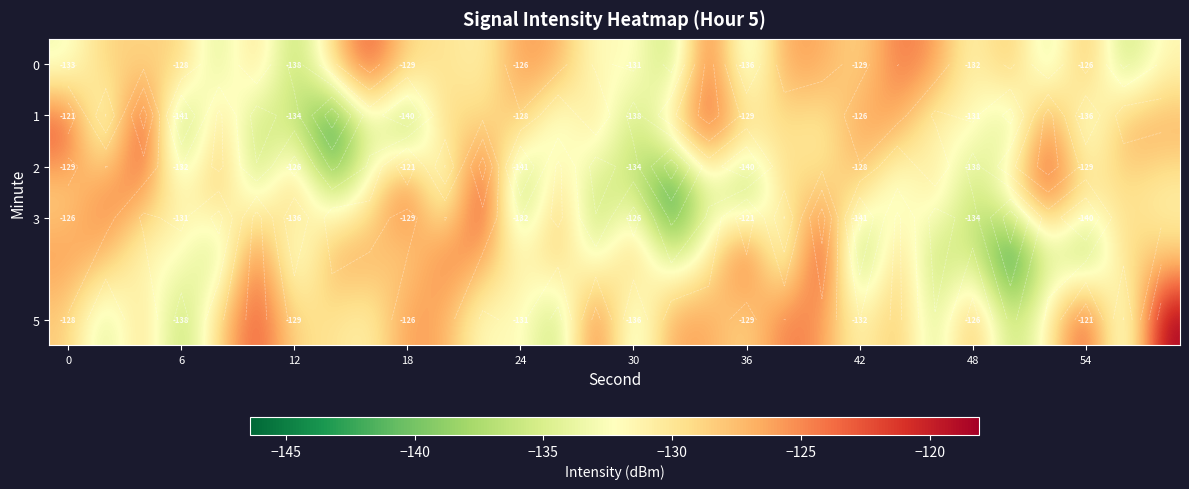

How many series are shown in this chart?

5